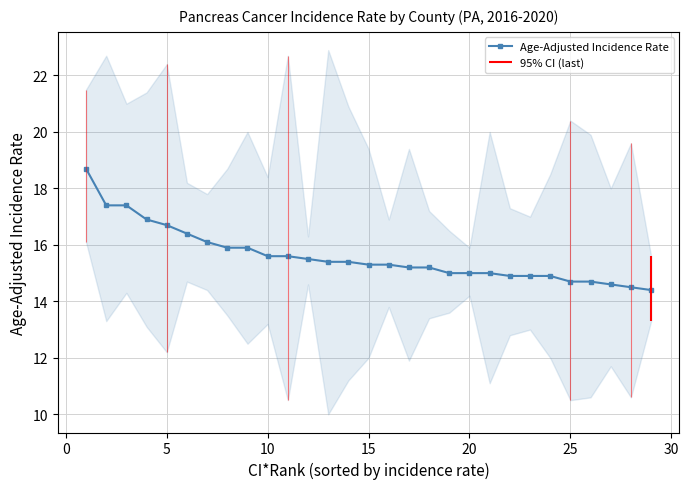

True or false: Age-Adjusted Incidence Rate has a value of 7.2 at 10.

False